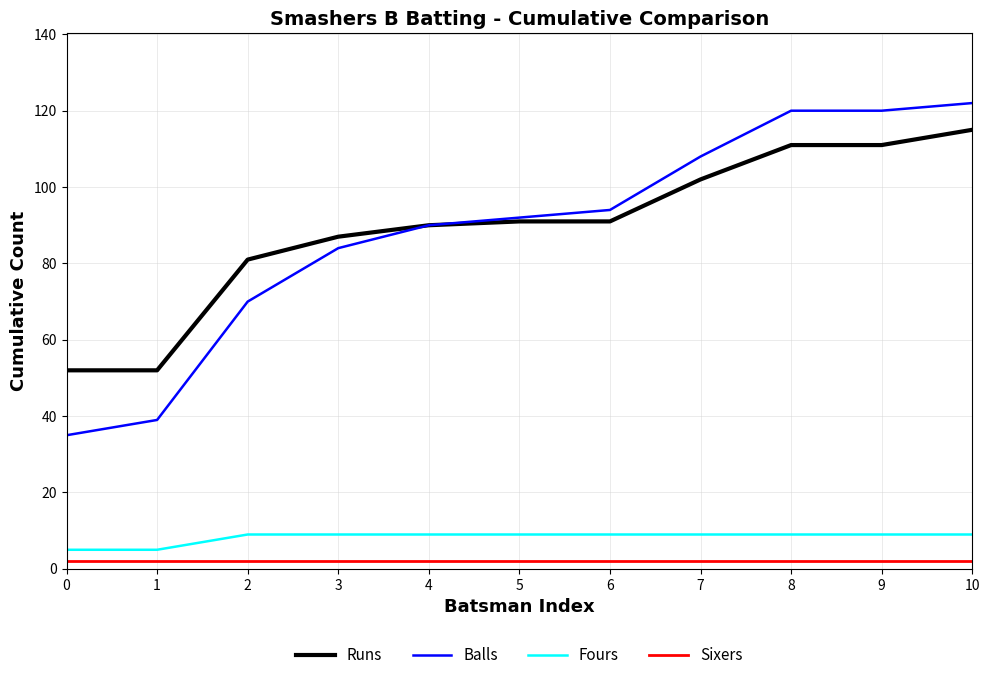

Rank the series by their maximum value, from highest to lowest.

Balls, Runs, Fours, Sixers